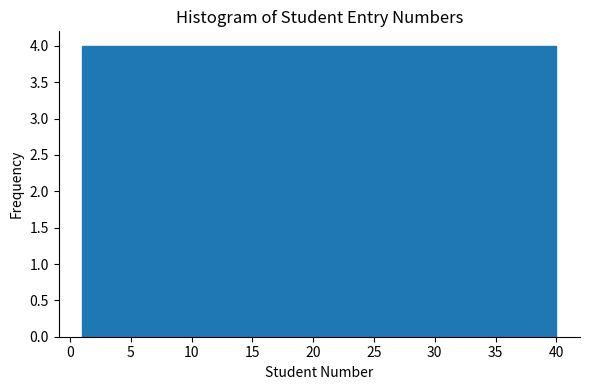

Reading left to right, list every bar in this chart as the range it spans on the x-axis followed by its height. Neither the bar edges nor the heights are printed on the chart, so give them approximately, as read against the axes.

1.0 to 4.9: 4
4.9 to 8.8: 4
8.8 to 12.7: 4
12.7 to 16.6: 4
16.6 to 20.5: 4
20.5 to 24.4: 4
24.4 to 28.3: 4
28.3 to 32.2: 4
32.2 to 36.1: 4
36.1 to 40.0: 4